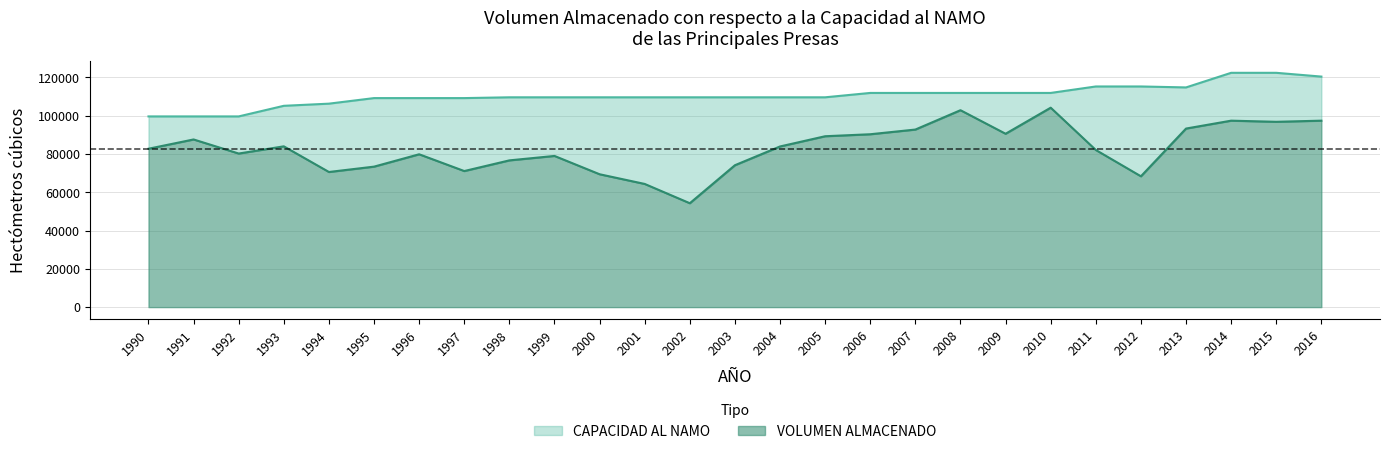

Reading left to right, what are all the values shown in this chart?

VOLUMEN ALMACENADO: 1990=82728.9	1991=87572.8	1992=80217.9	1993=83980.1	1994=70581.6	1995=73378.2	1996=79831.4	1997=71072.2	1998=76645.6	1999=78964.3	2000=69401.3	2001=64337.5	2002=54266.3	2003=74115.3	2004=83913.2	2005=89255.7	2006=90294.0	2007=92745.8	2008=102852.0	2009=90551.1	2010=104165.4	2011=82078.5	2012=68333.8	2013=93265.0	2014=97388.0	2015=96797.0	2016=97388.0
CAPACIDAD AL NAMO: 1990=99608.0	1991=99608.0	1992=99608.0	1993=105148.0	1994=106271.0	1995=109179.0	1996=109179.0	1997=109179.0	1998=109589.0	1999=109589.0	2000=109589.0	2001=109589.0	2002=109589.0	2003=109589.0	2004=109589.0	2005=109589.0	2006=111871.0	2007=111871.0	2008=111871.0	2009=111871.0	2010=111871.0	2011=115249.0	2012=115249.0	2013=114750.0	2014=122380.0	2015=122380.0	2016=120413.0